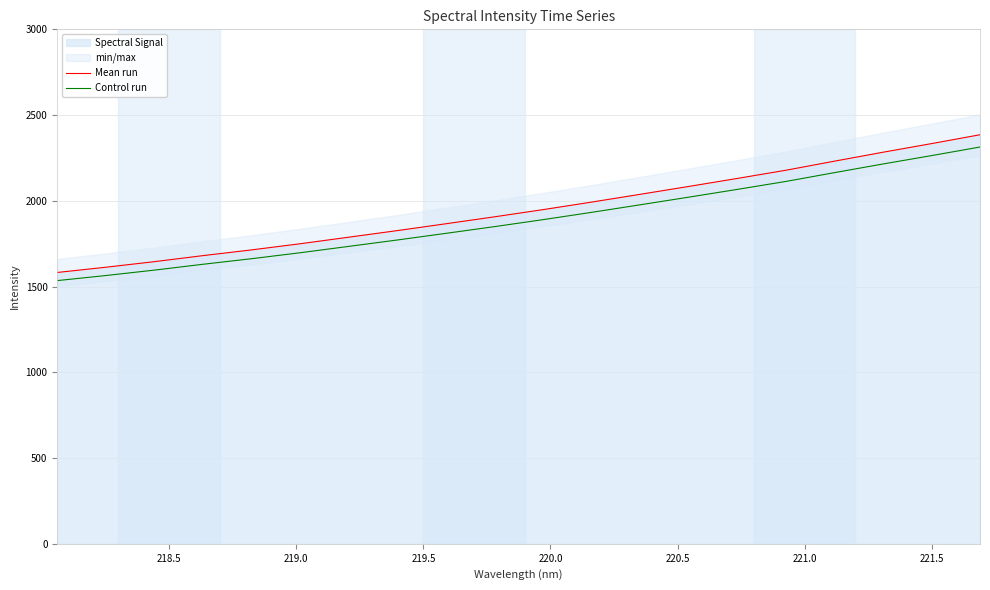

What is the difference between the maximum and minimum values in the Mean run series?

803.0